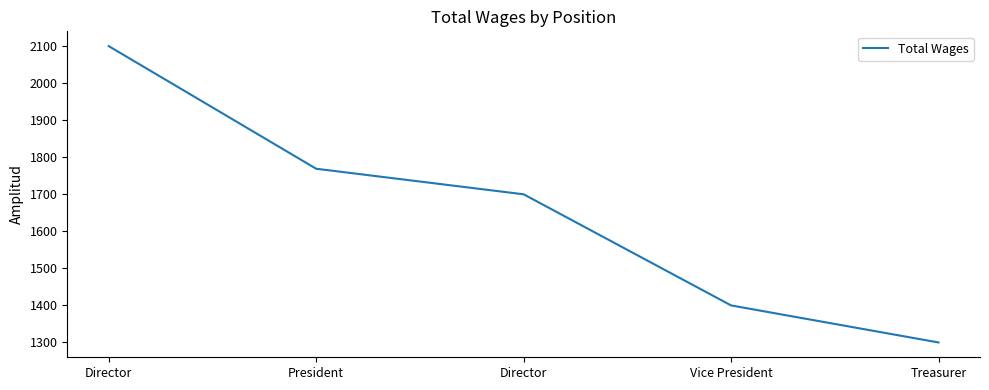

True or false: the data has more than 0 interior local peaks.

False